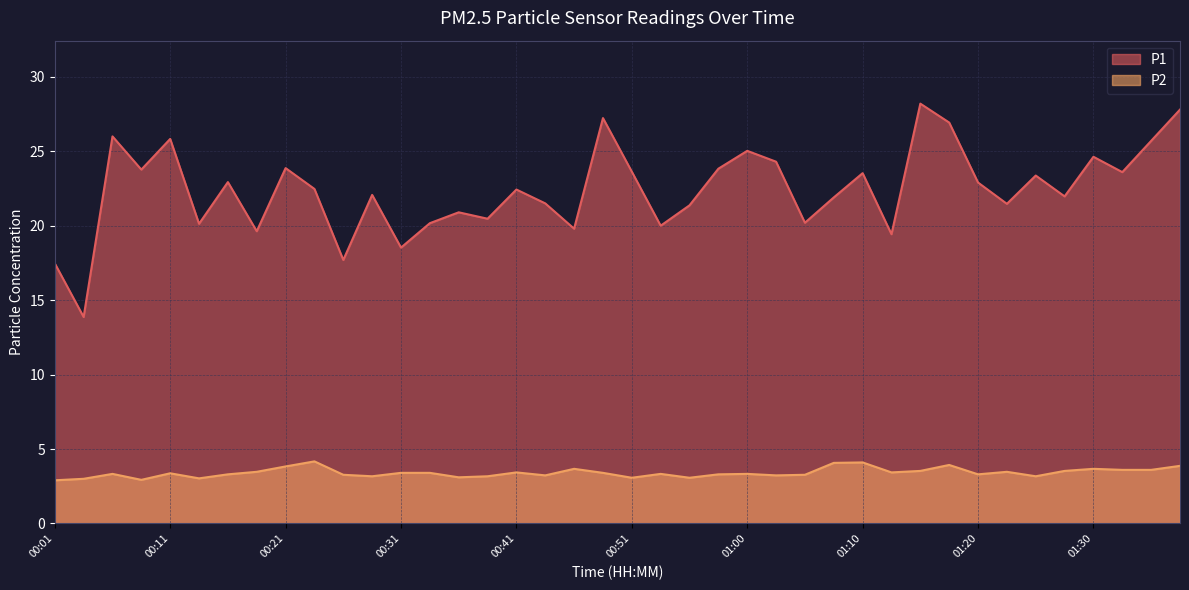

At 01:37, list the series in order from smallest to largest.

P2, P1